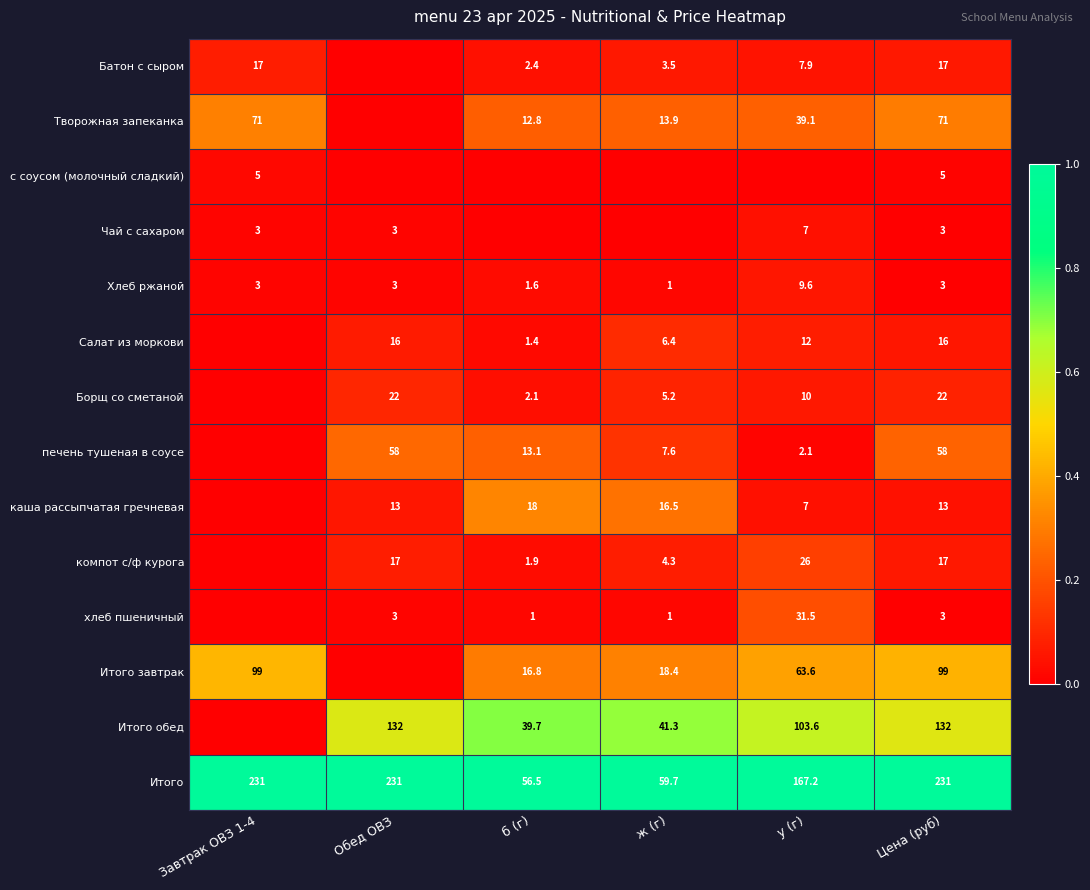

Is the value of Итого завтрак at у (г) greater than the value of Салат из моркови at ж (г)?

Yes